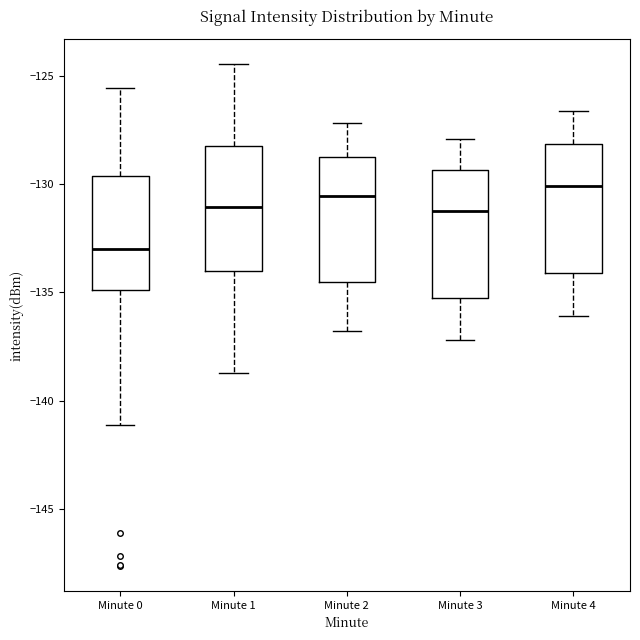

Reading left to right, transcribe this box plot: for each box, give where its median line is, the range the box spans, and where its two whiskers end, as read against the y-axis. The values are not printed on the chart, so give them approximately, as read against the axis.

Minute 0: median -133.0, box -135.0 to -129.5, whiskers -141.0 to -125.5
Minute 1: median -131.0, box -134.0 to -128.0, whiskers -138.5 to -124.5
Minute 2: median -130.5, box -134.5 to -128.5, whiskers -137.0 to -127.0
Minute 3: median -131.0, box -135.0 to -129.5, whiskers -137.0 to -128.0
Minute 4: median -130.0, box -134.0 to -128.0, whiskers -136.0 to -126.5